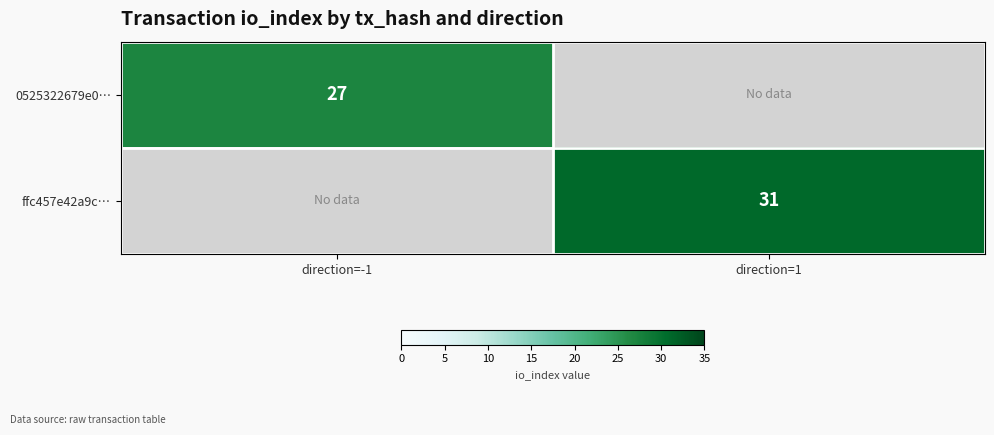

The 0525322679e0… series shows 27 at direction=-1. True or false?

True